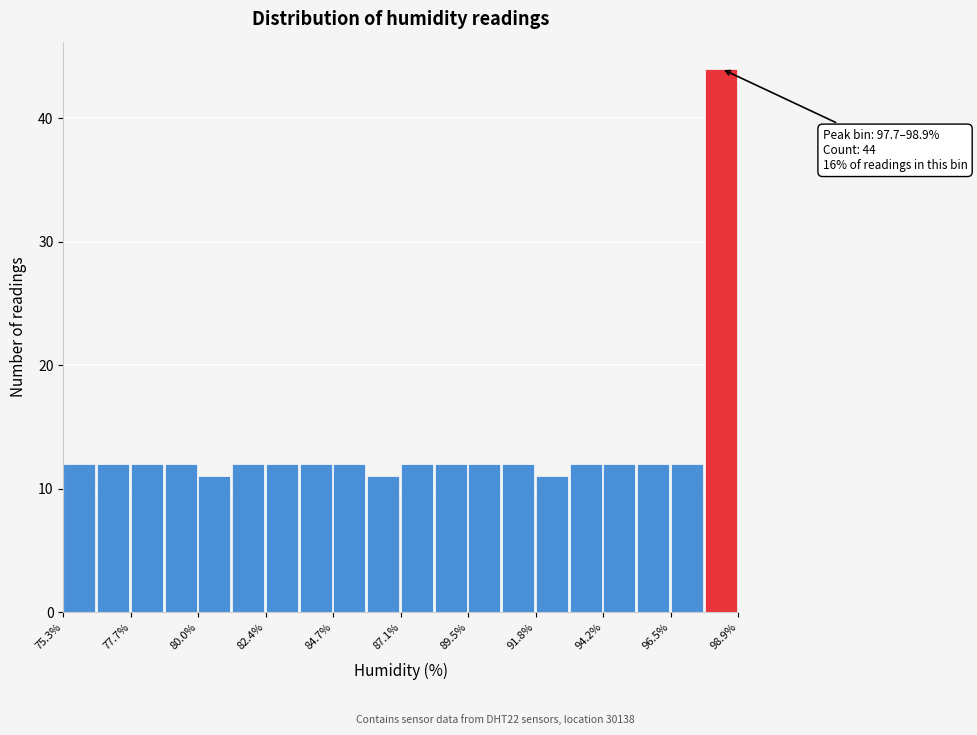

Around what value on the x-axis is the tallest bar? Give the approximate position of its centre, as read against the axis.

98.5